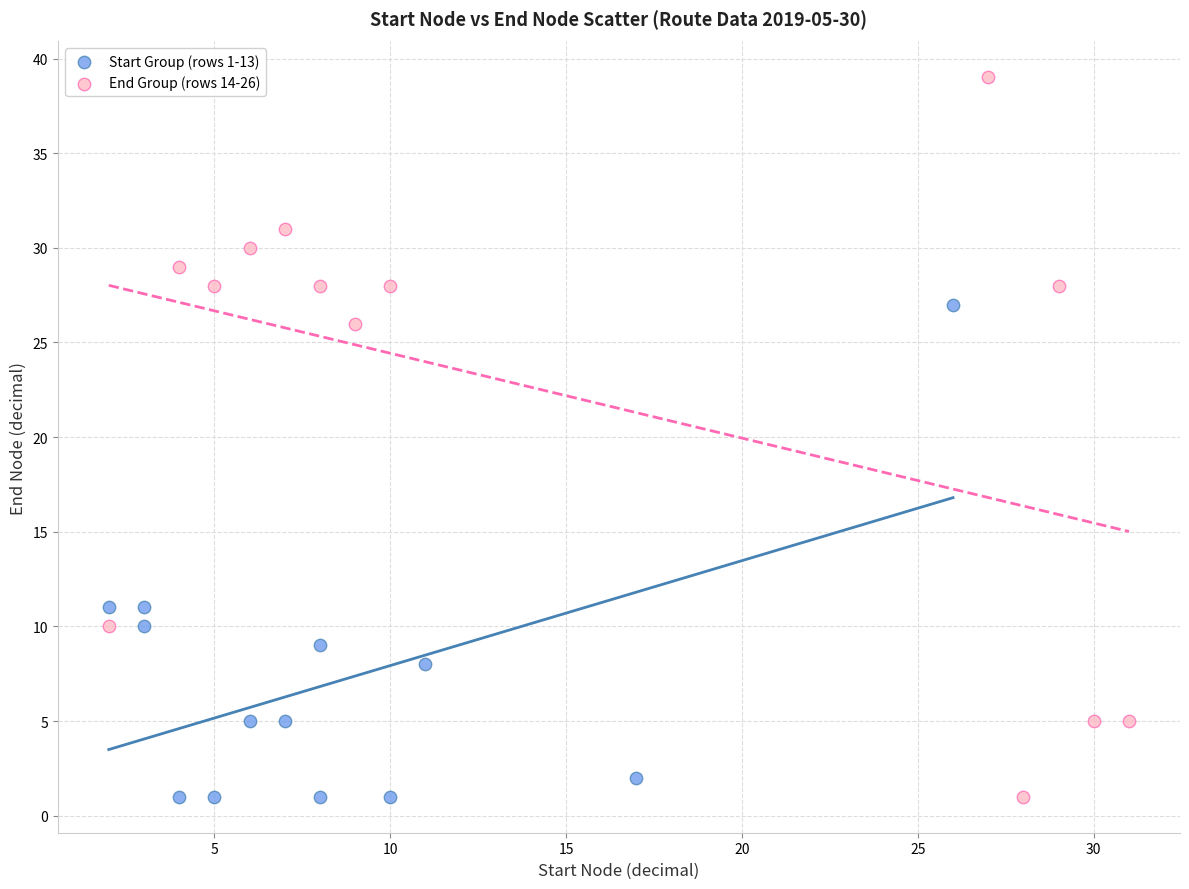

Which series has the widest spread of Y values?

End Group (rows 14-26)